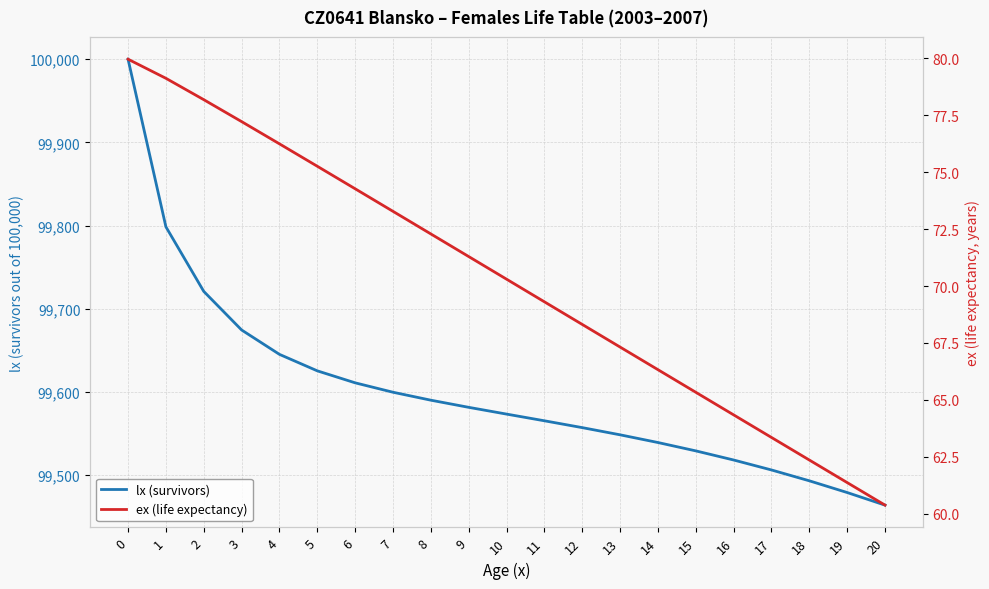

What is the spread (max minus min) of values at 17?

99443.0